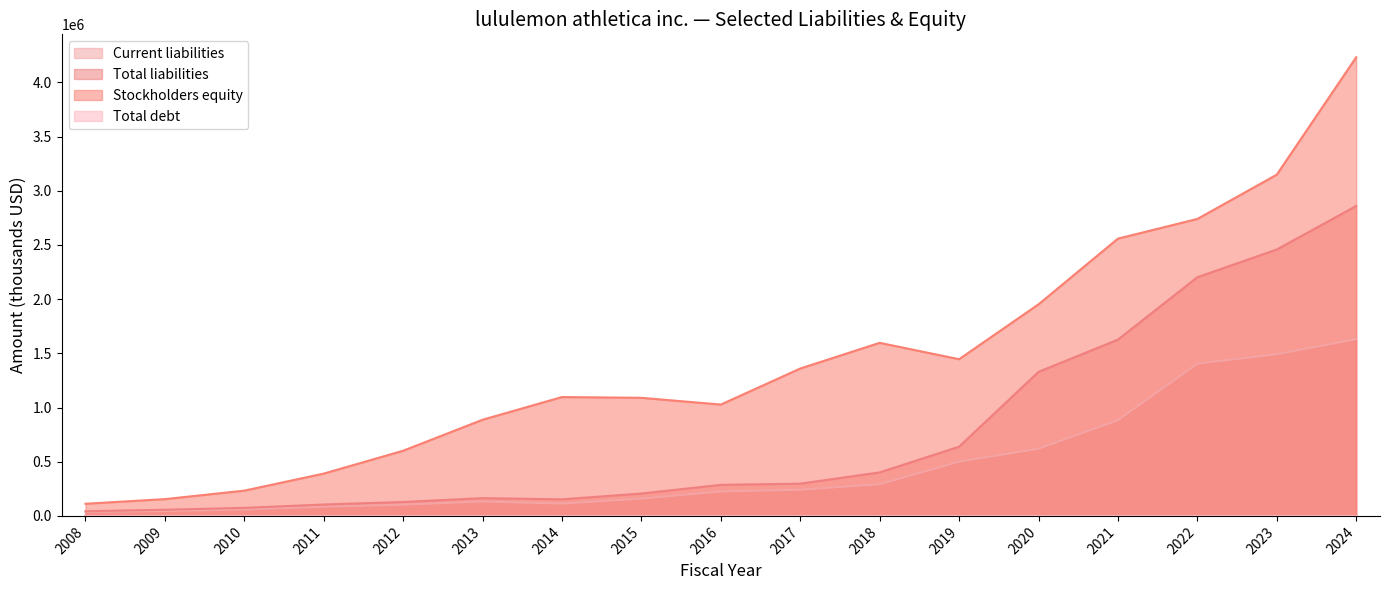

How many lines are shown in the chart?

4